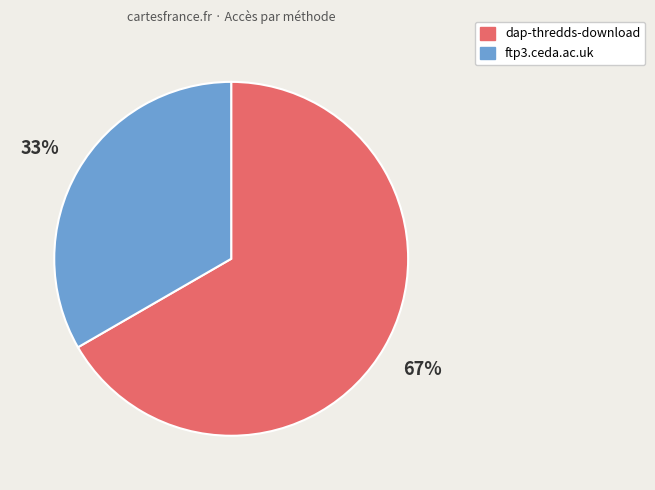

Is the sum of ftp3.ceda.ac.uk and dap-thredds-download greater than half?

Yes